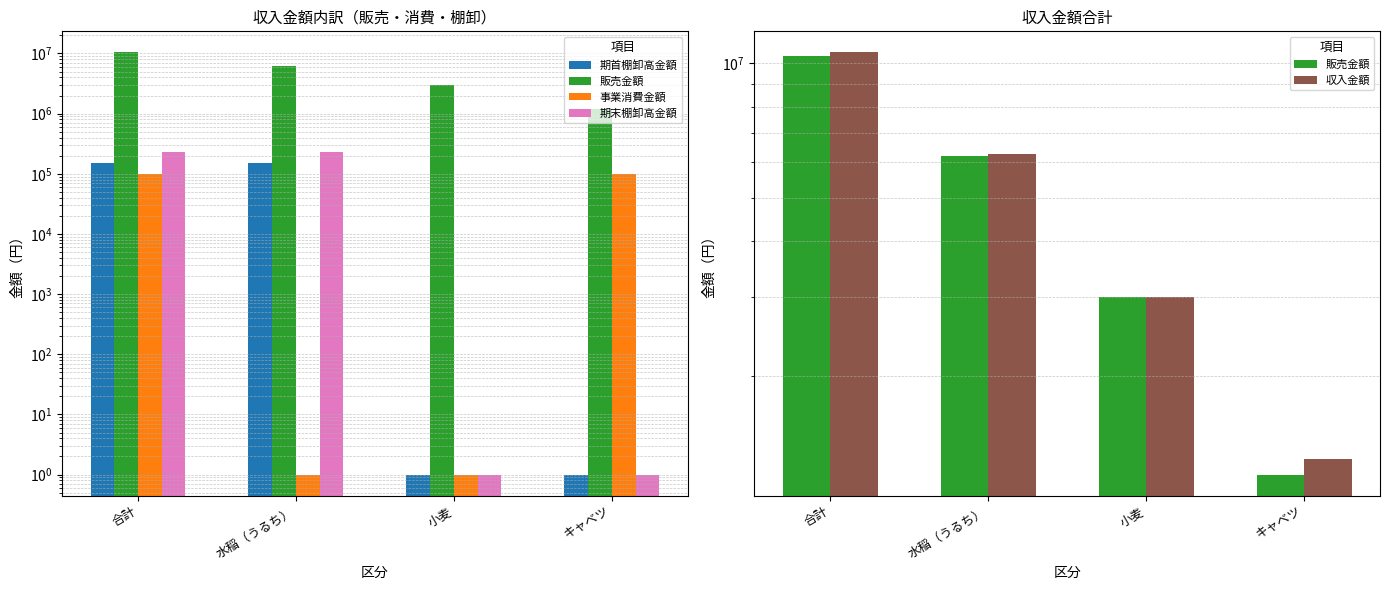

What are all the series names shown in the legend?

期首棚卸高金額, 販売金額, 事業消費金額, 期末棚卸高金額, 収入金額